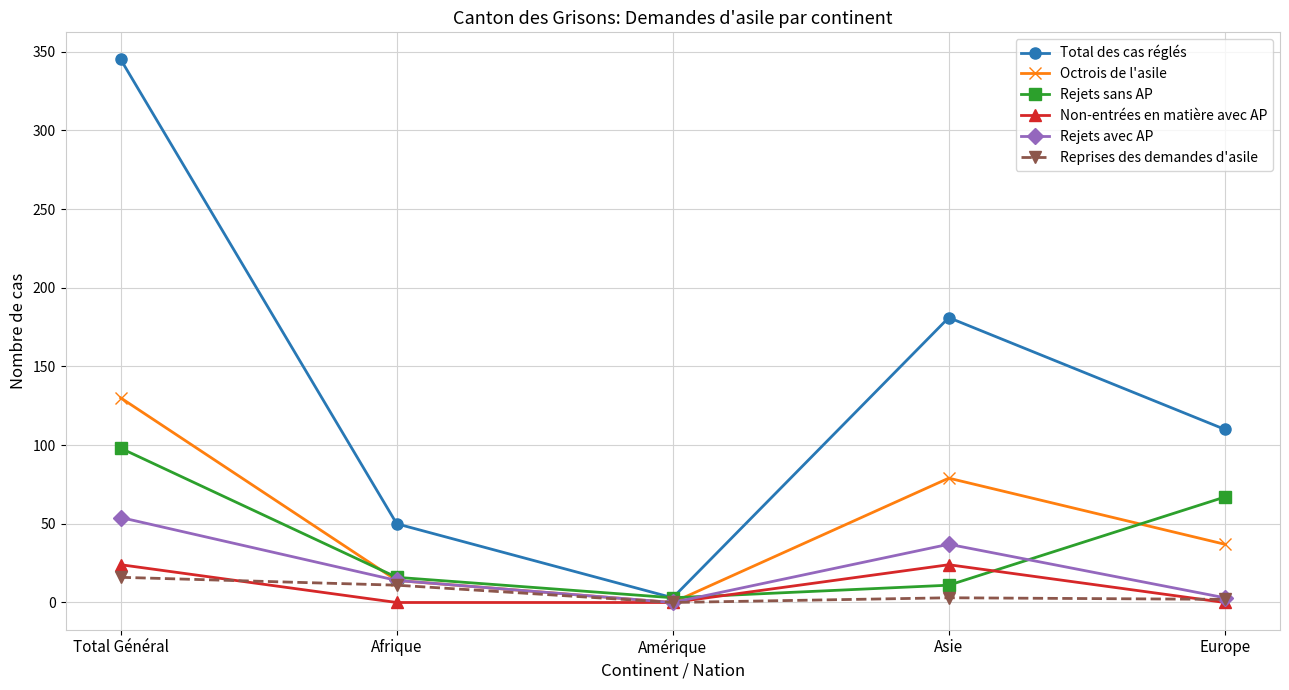

Which category has the highest value in the Octrois de l'asile series?

Total Général